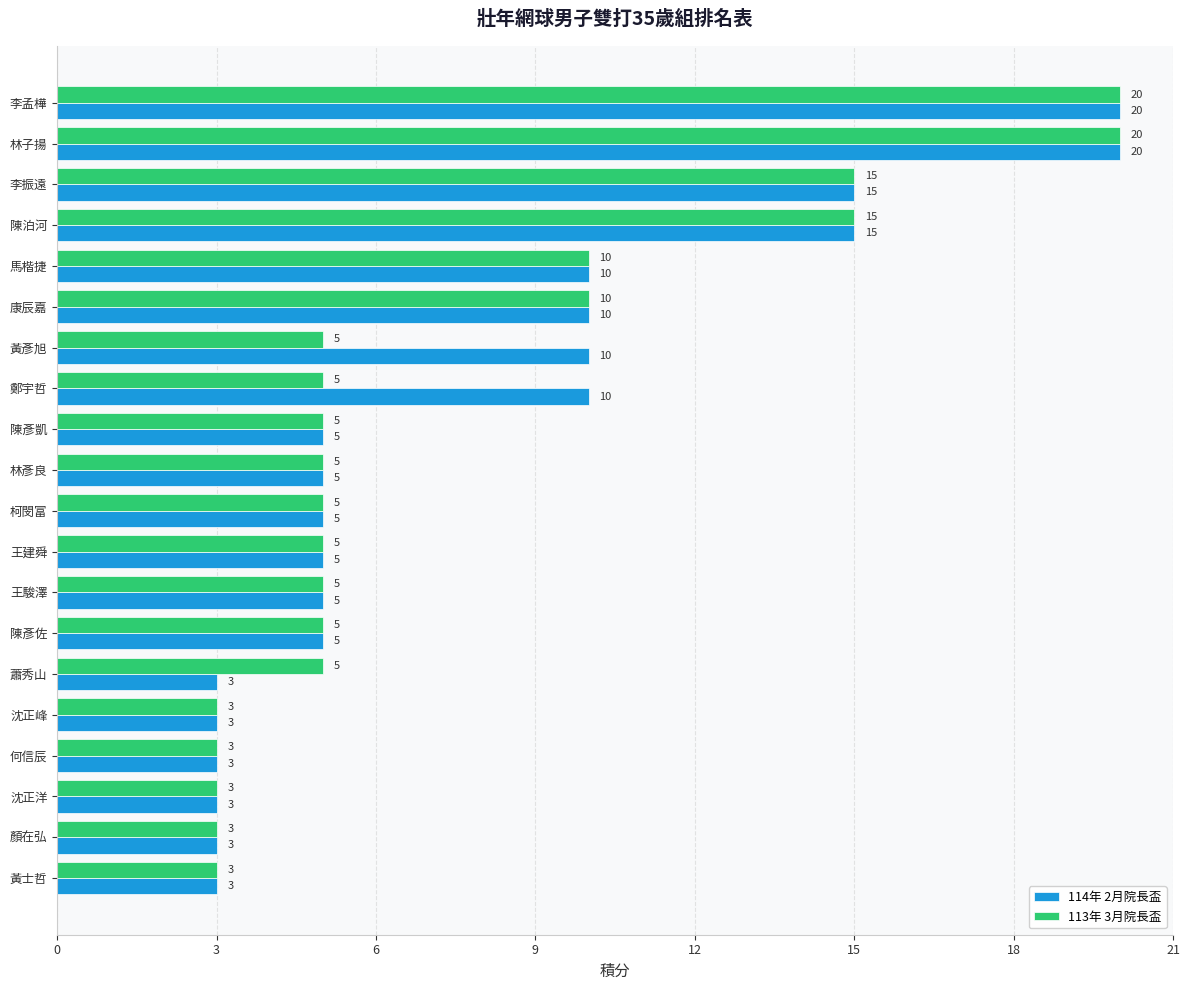

How many series are shown in this chart?

2